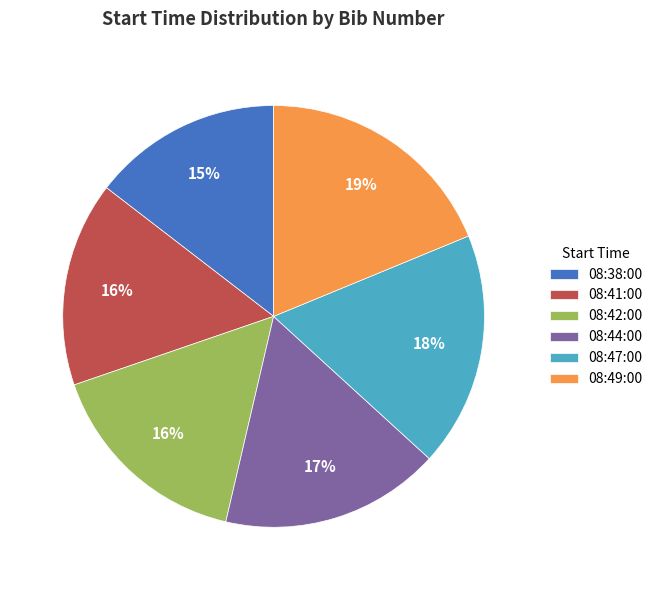

What percentage is the 08:41:00 slice, to the nearest percent?

16%